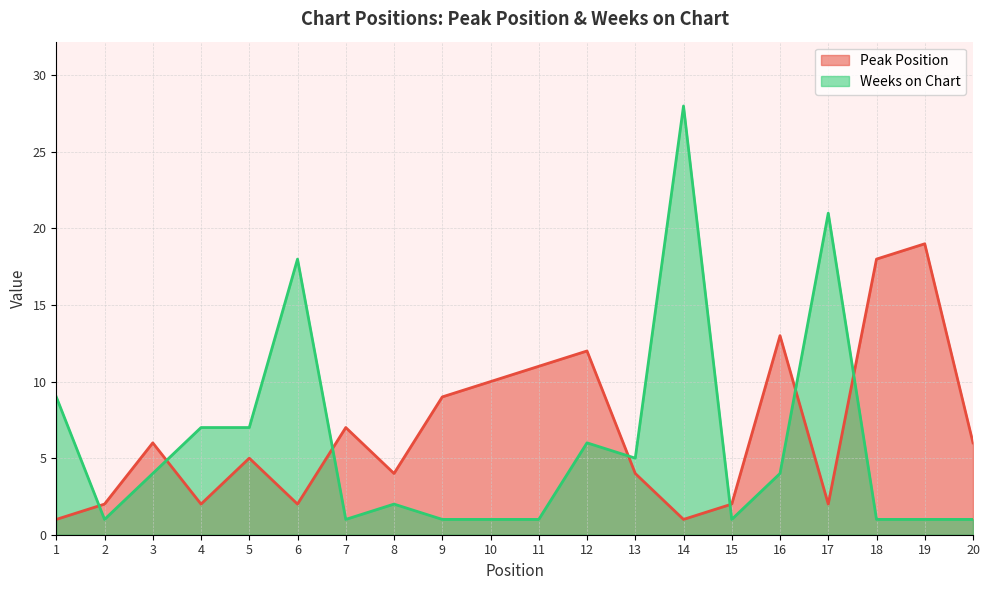

Rank the series at 9 from highest to lowest value.

Peak Position, Weeks on Chart